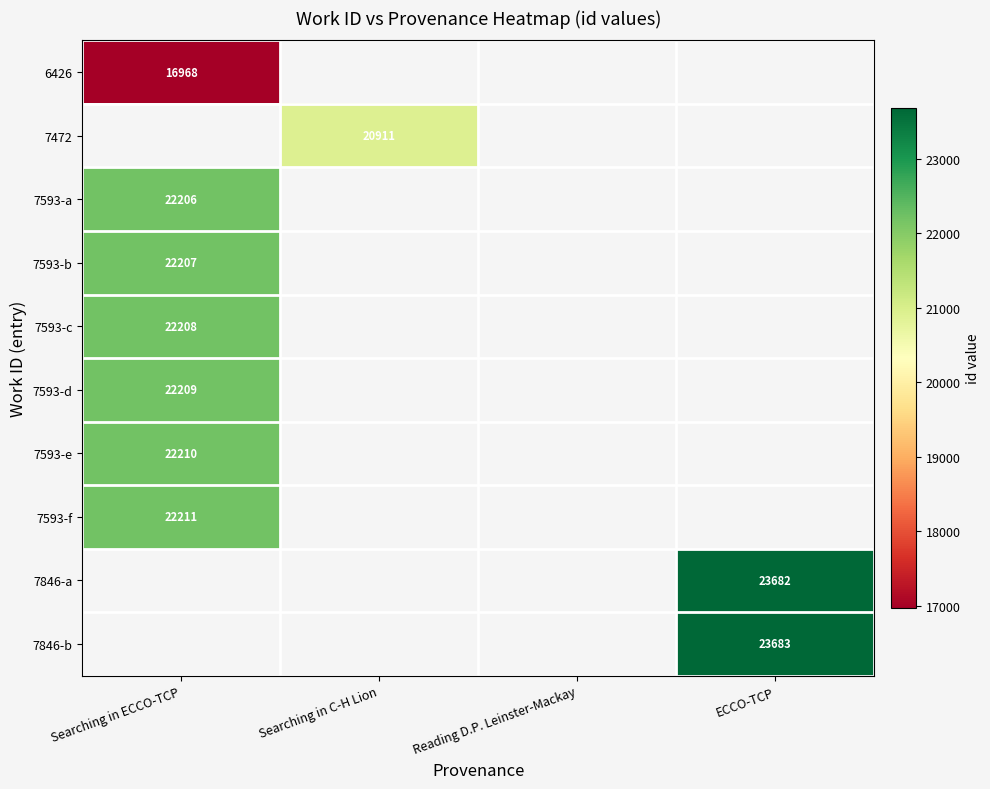

The value of 7593-d at Searching in ECCO-TCP is 22209. True or false?

True